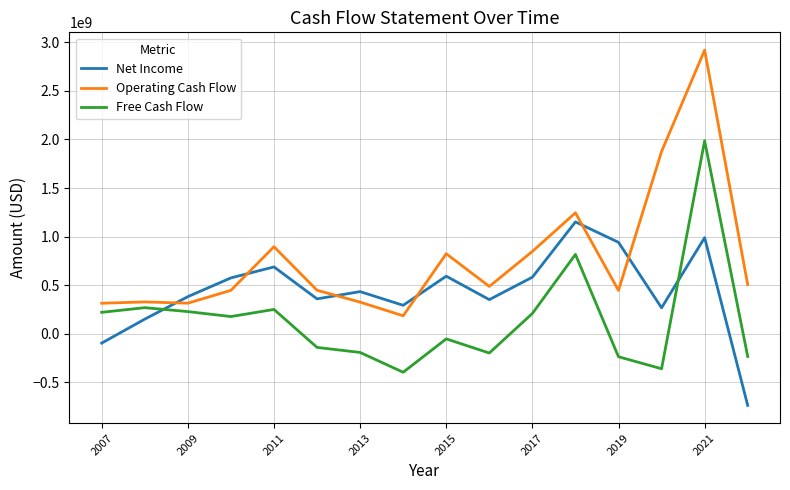

What is the minimum value for Free Cash Flow?

-395800000